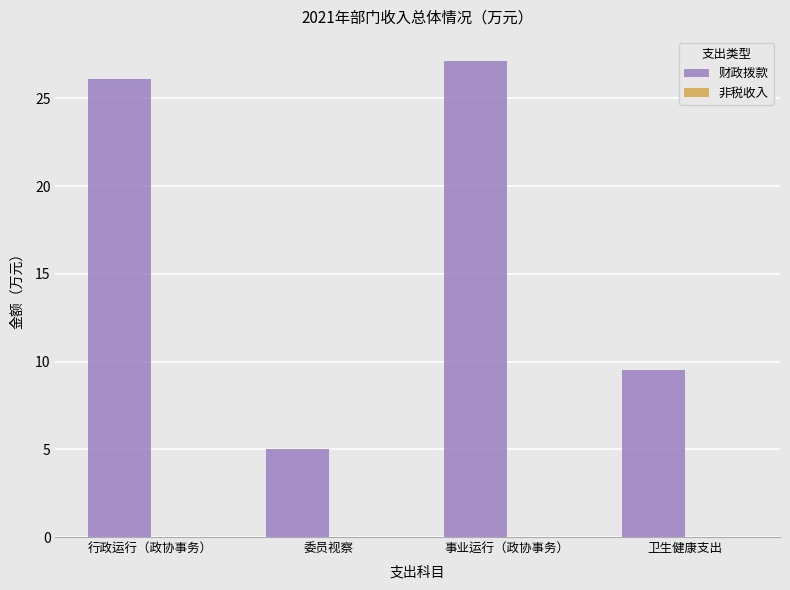

Rank the categories by value from lowest to highest.

委员视察, 卫生健康支出, 行政运行（政协事务）, 事业运行（政协事务）